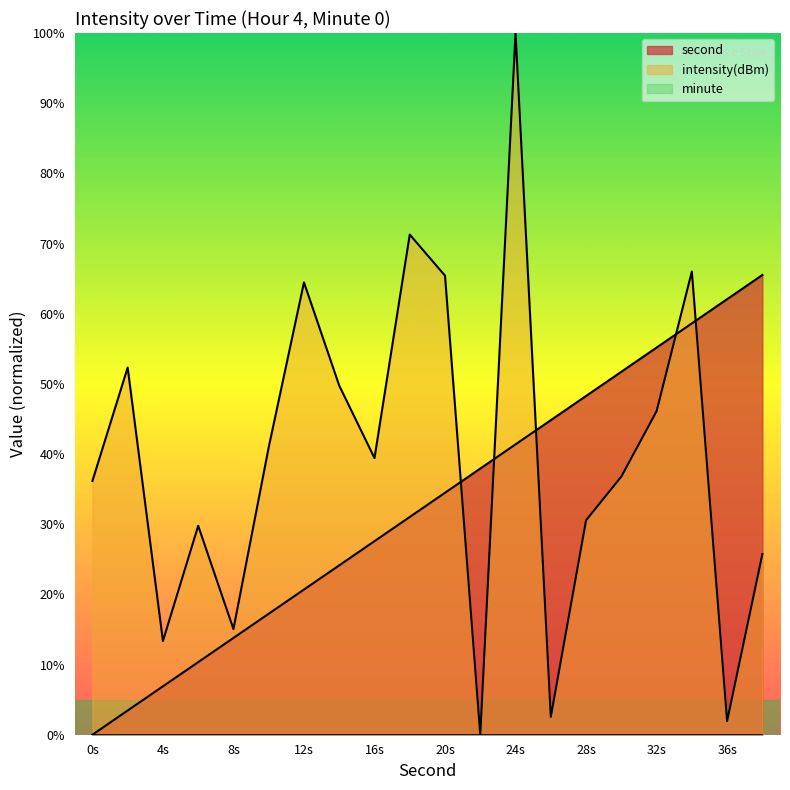

Is it true that second equals 28.6 at 34?

False